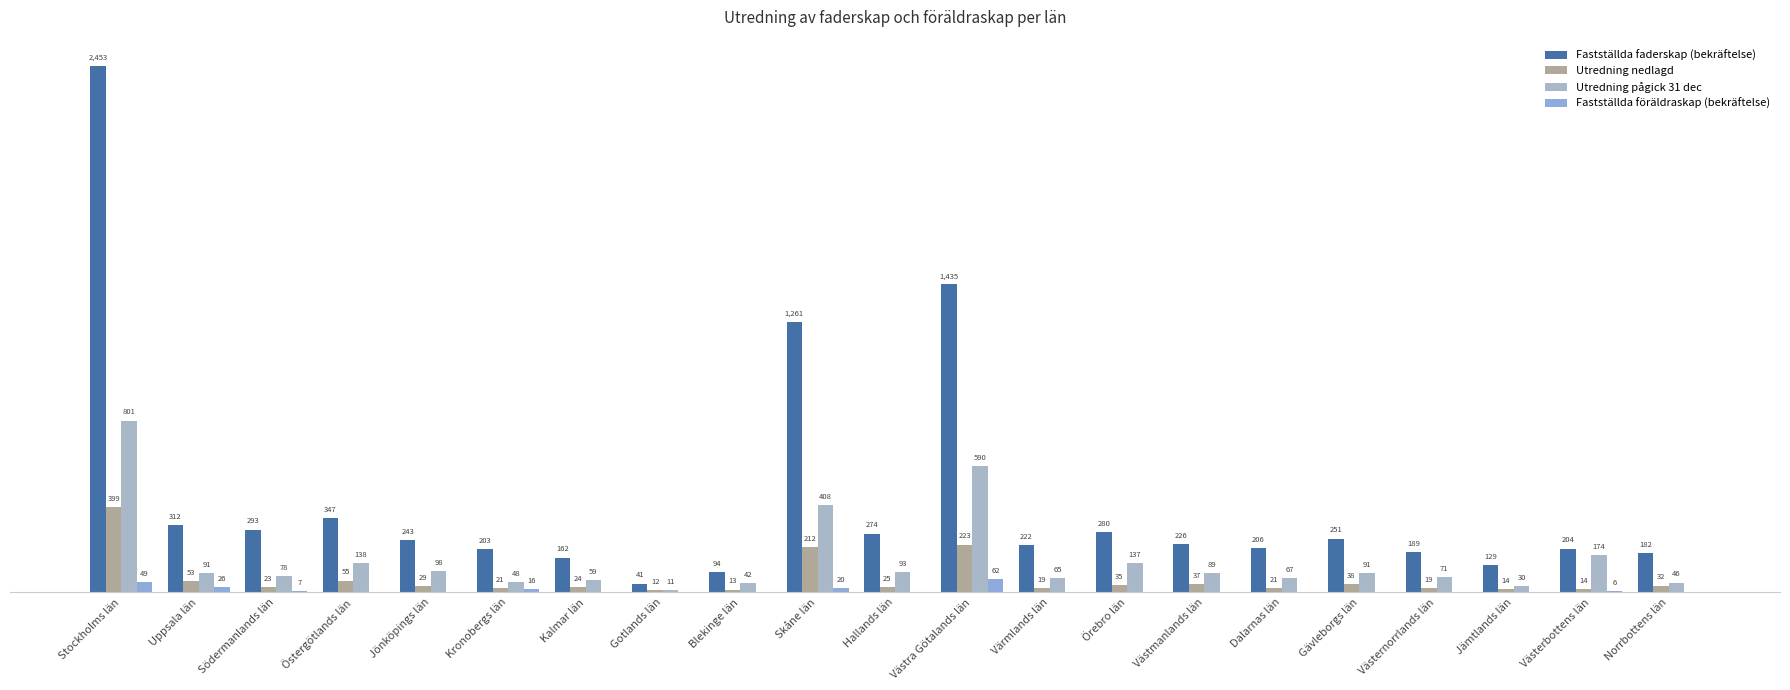

At how many categories does at least one series exceed 1946?

1